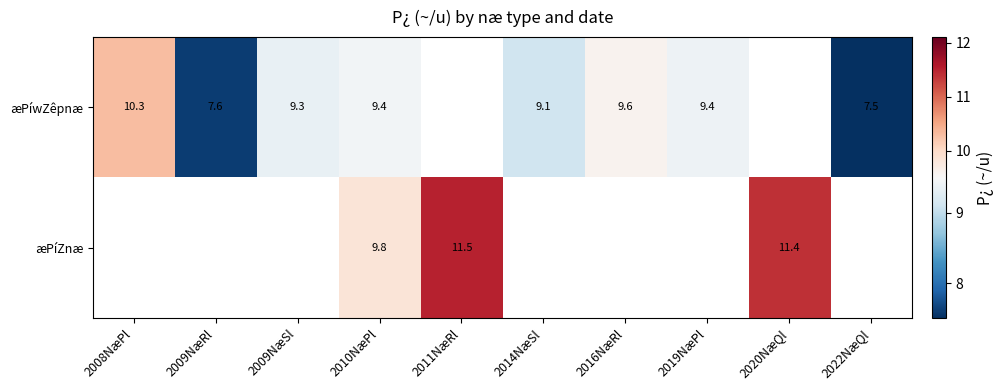

The æPíZnæ series shows 9.8 at 2010NæPl. True or false?

True